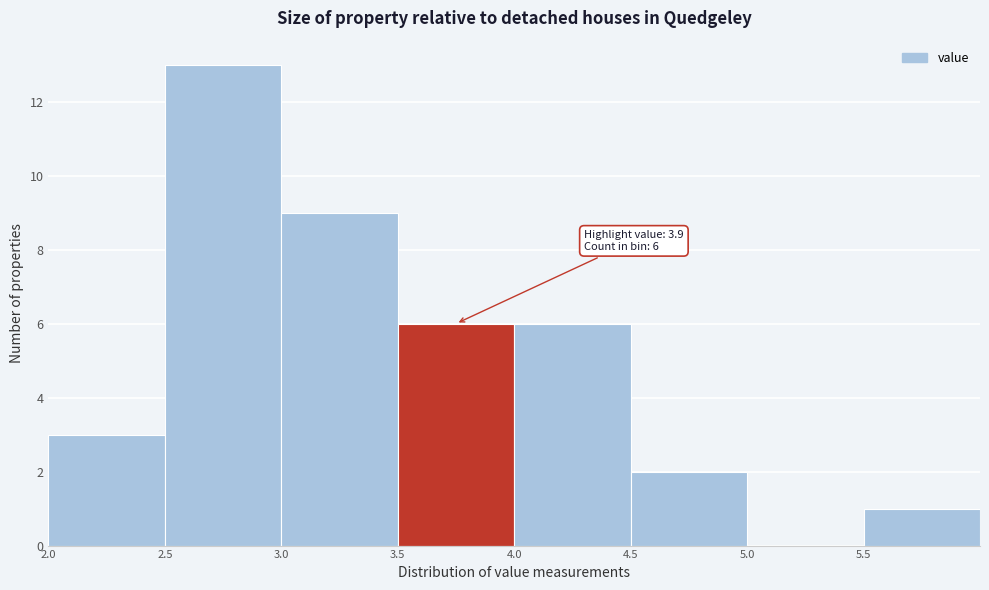

Over which range of the x-axis is the bar tallest?

2.5 to 3.0